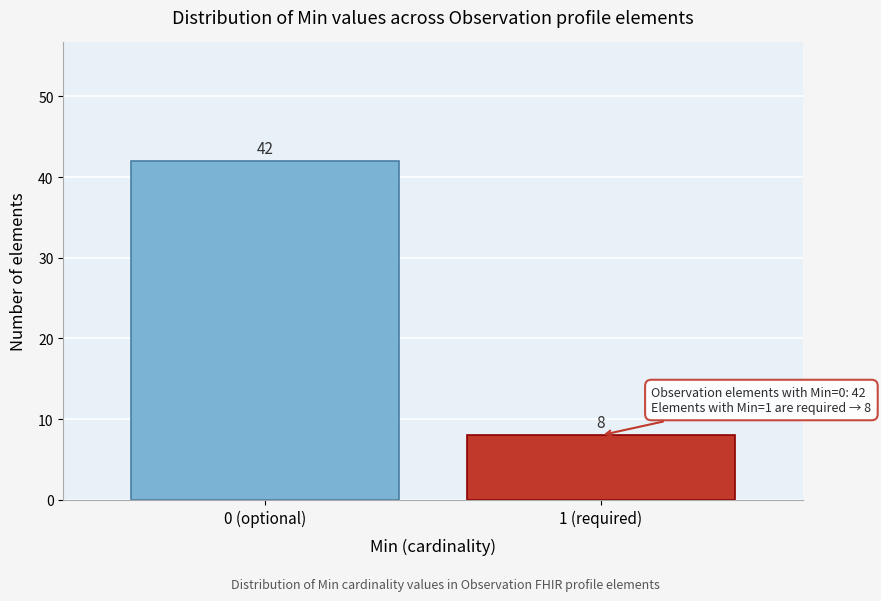

Reading left to right, extract all data points from this chart.

42	8